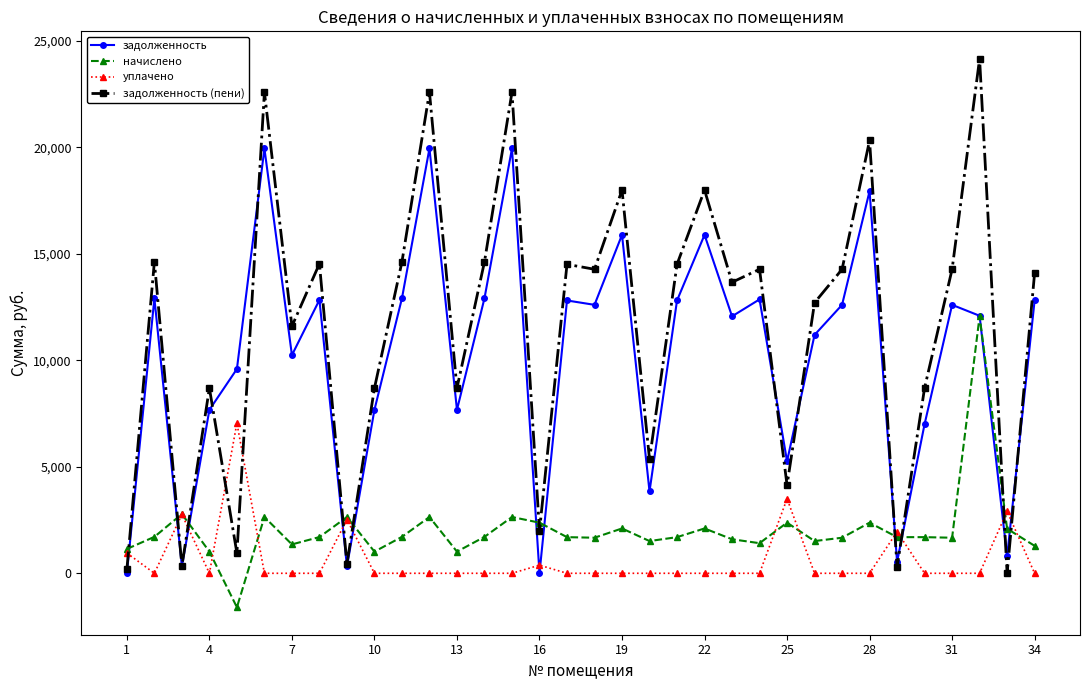

Which series ends up on top after the final intersection of задолженность (пени) and задолженность?

задолженность (пени)